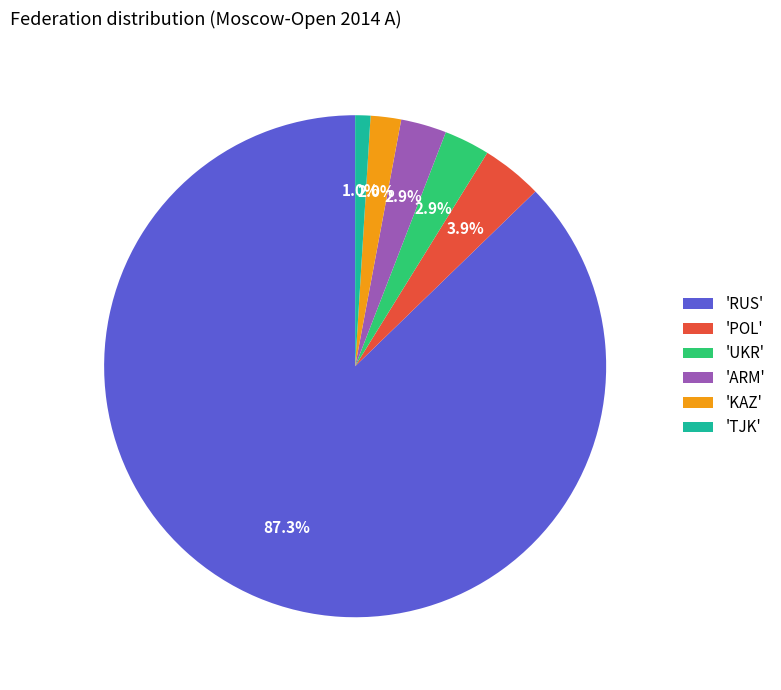

Which category has the biggest portion of the pie?

'RUS'